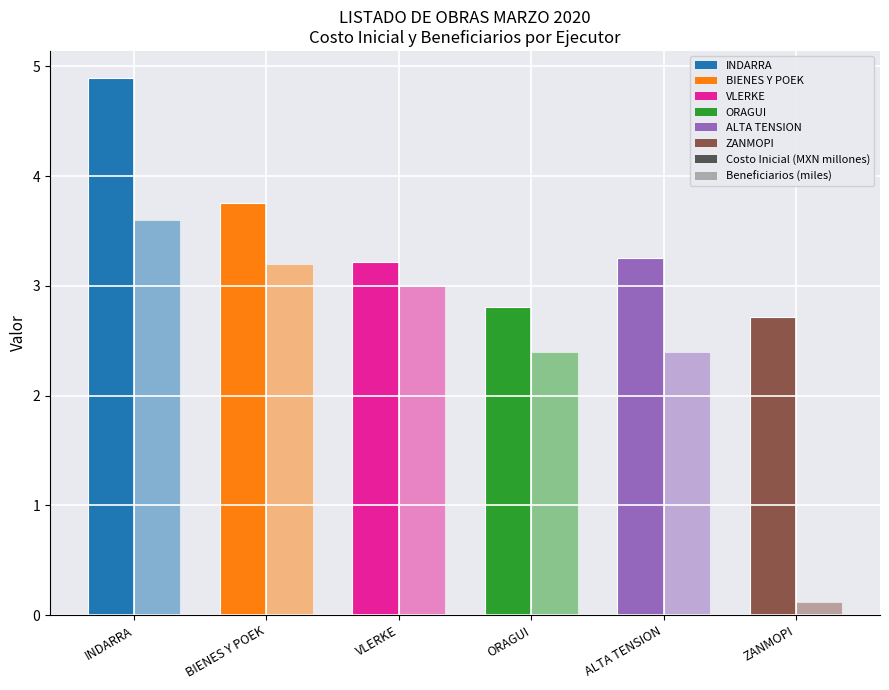

How many data points does each series have?

6